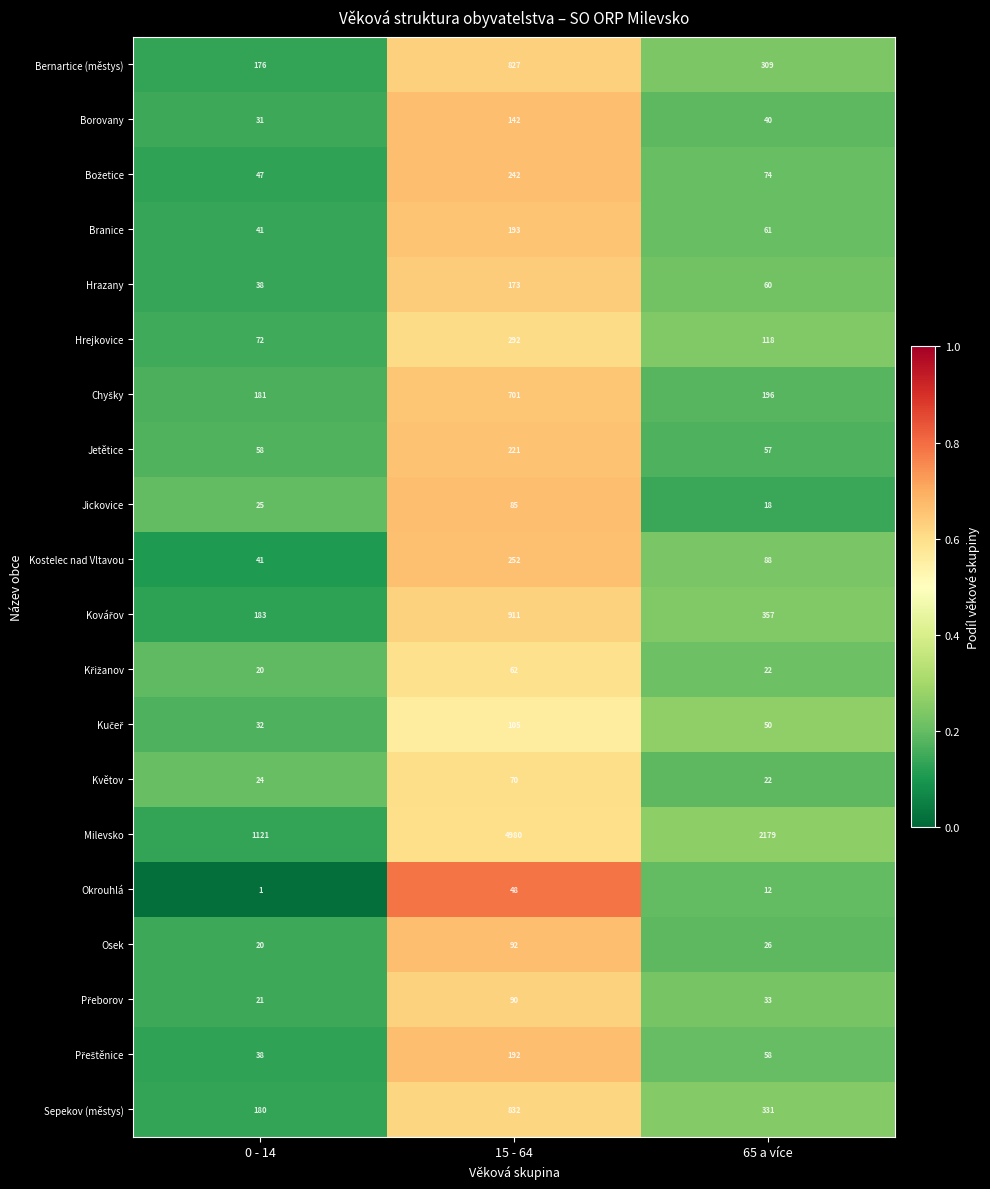

Where does the Branice series first go above 61?

15 - 64